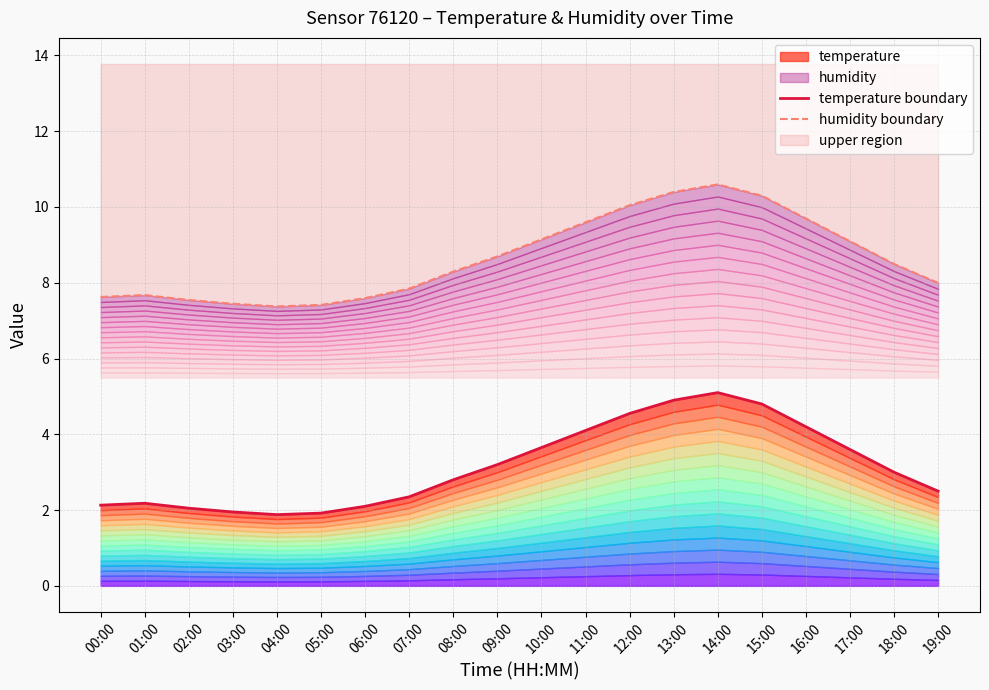

What is the sum of all temperature boundary values?

63.0